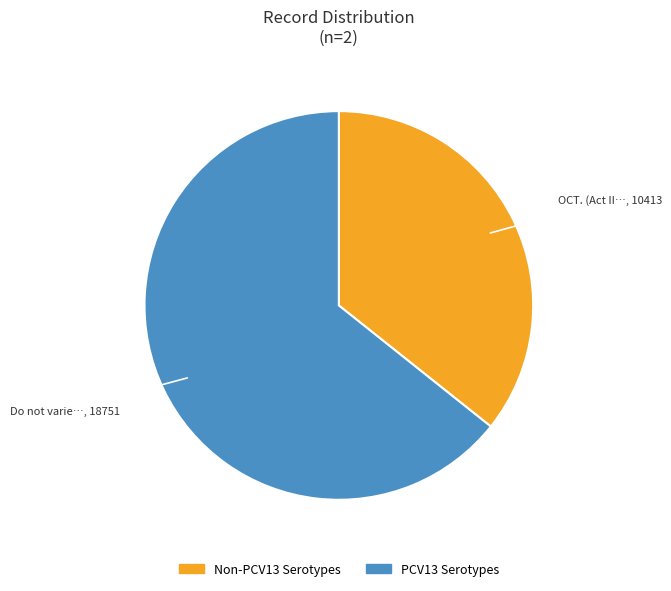

Is there a majority slice in this chart?

Yes